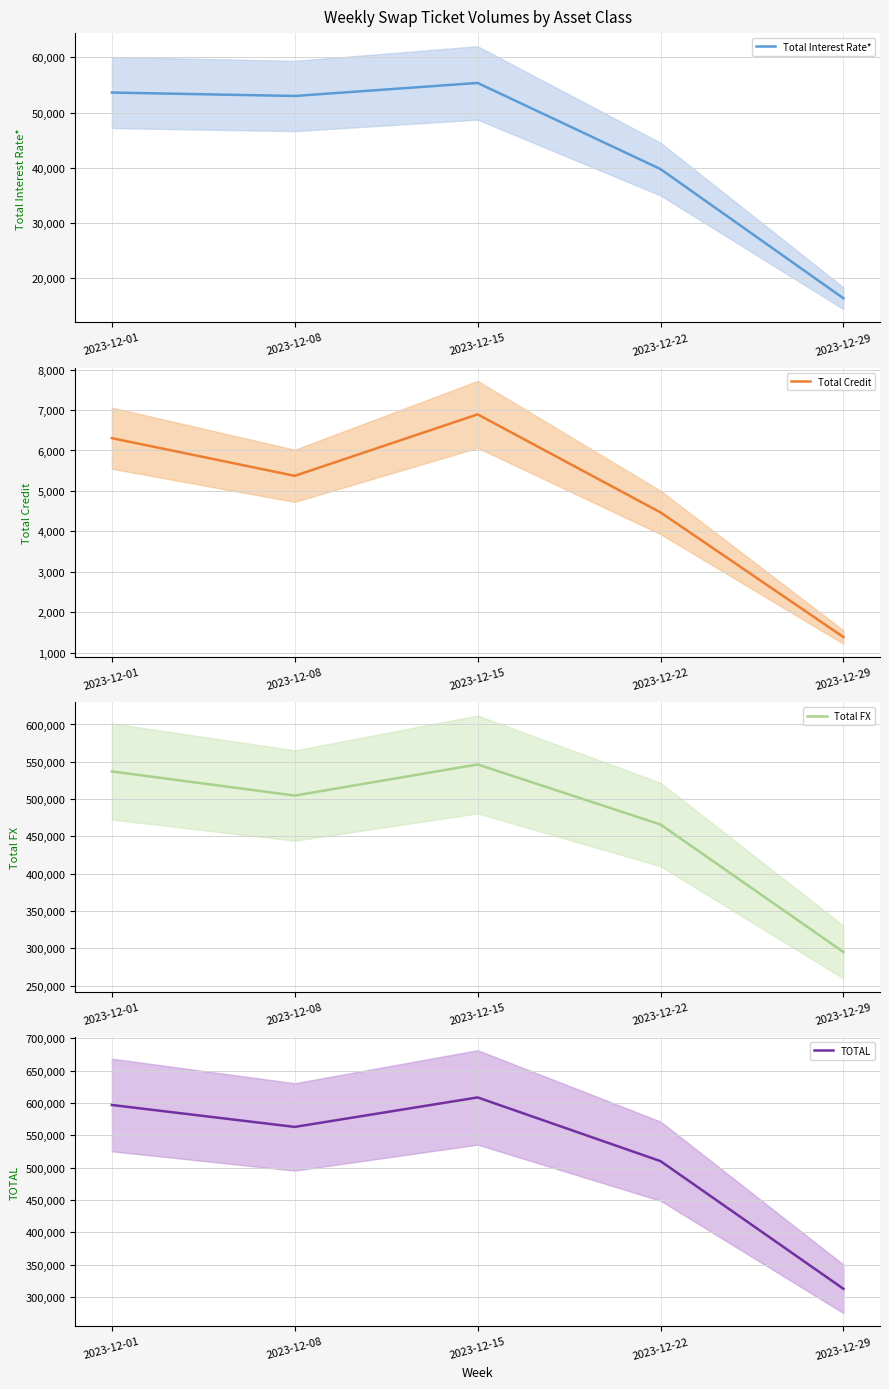

What is the total value across all series at 2023-12-22?

1020285